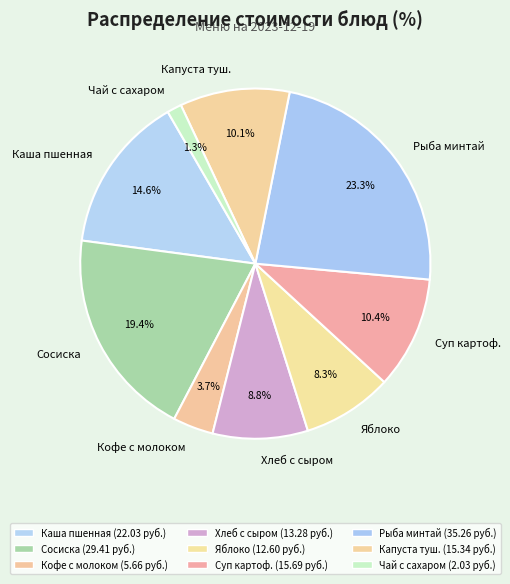

What is the smallest slice in the pie chart?

Чай с сахаром